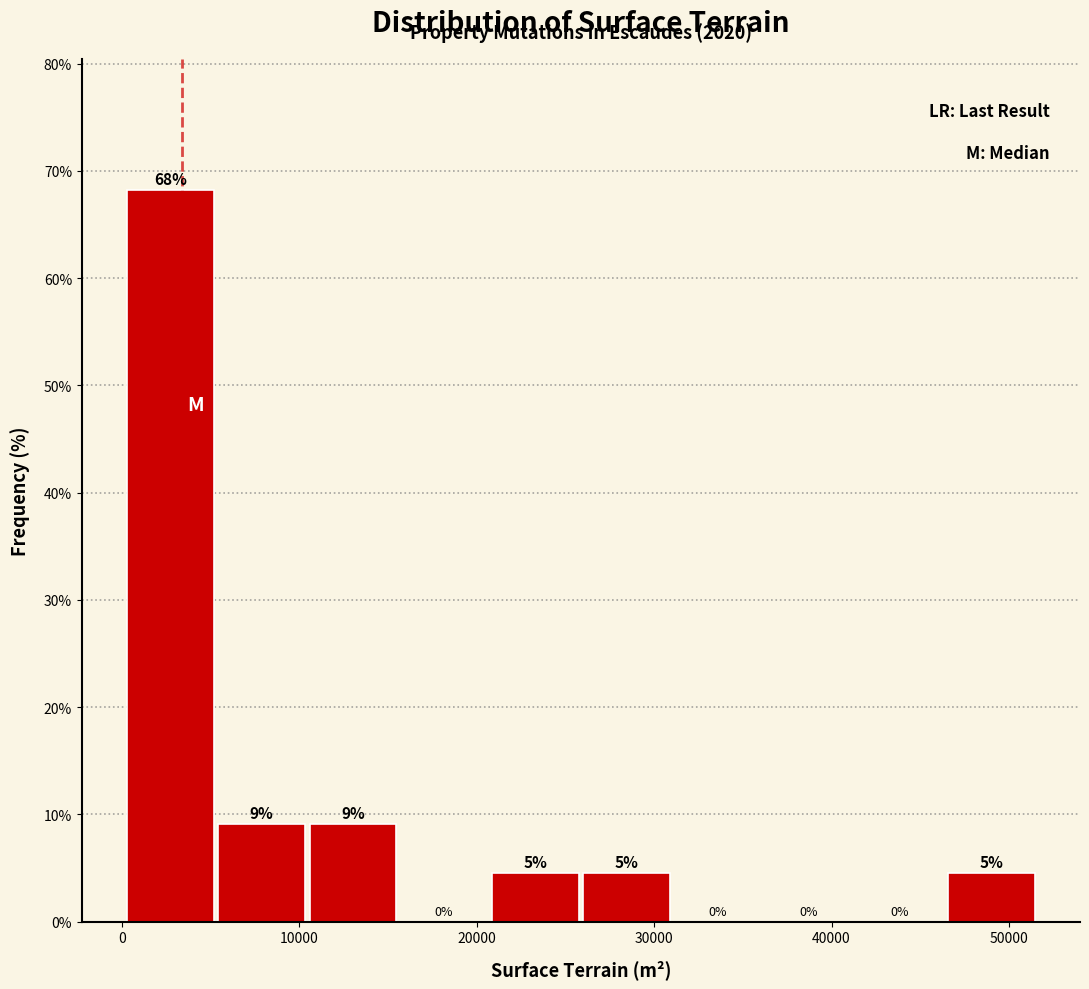

Over which range of the x-axis is the bar tallest?

0 to 5000